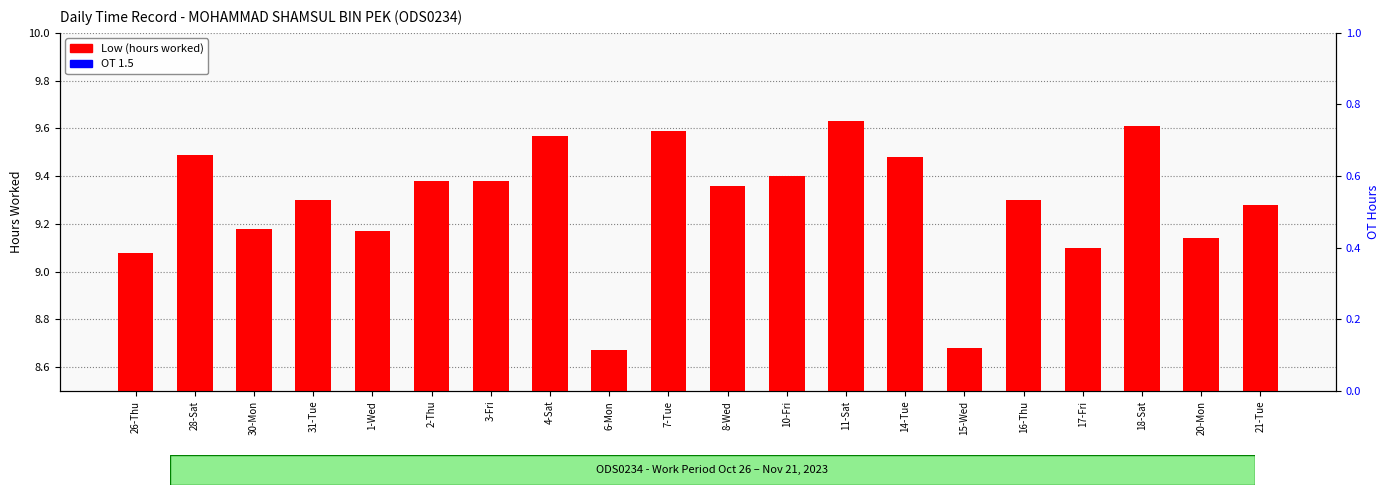

How many data points in Low (hours worked) are above 9?

18